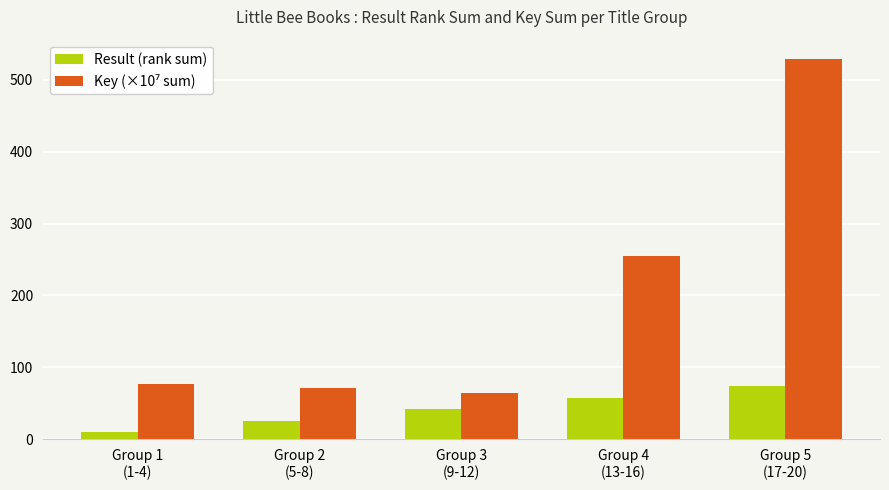

What is the greatest value displayed?

529.1